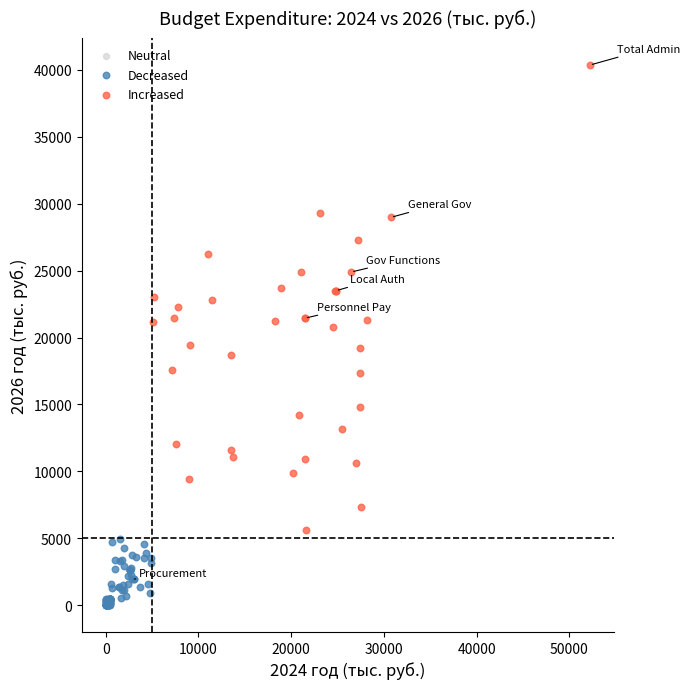

Which series reaches the maximum Y coordinate?

Increased